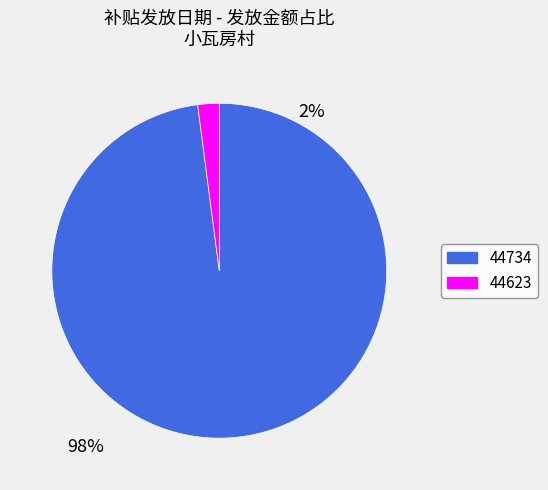

Is it true that 44734 is 98% of the pie?

True